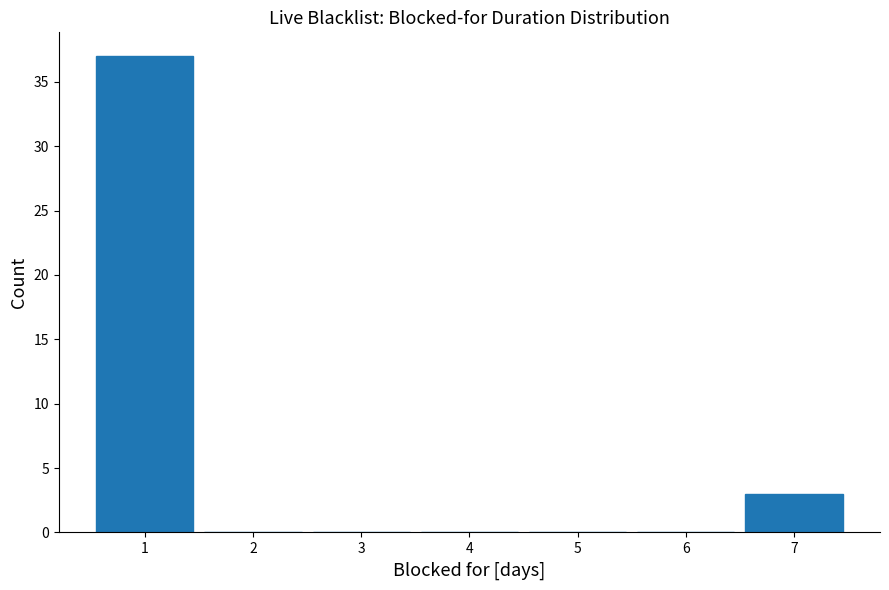

Reading left to right, transcribe this chart: for each bar, give the range it covers on the x-axis and its height. The values are not printed on the chart, so give them approximately, as read against the axis.

0.5 to 1.5: 37
1.5 to 2.5: 0
2.5 to 3.5: 0
3.5 to 4.5: 0
4.5 to 5.5: 0
5.5 to 6.5: 0
6.5 to 7.5: 3